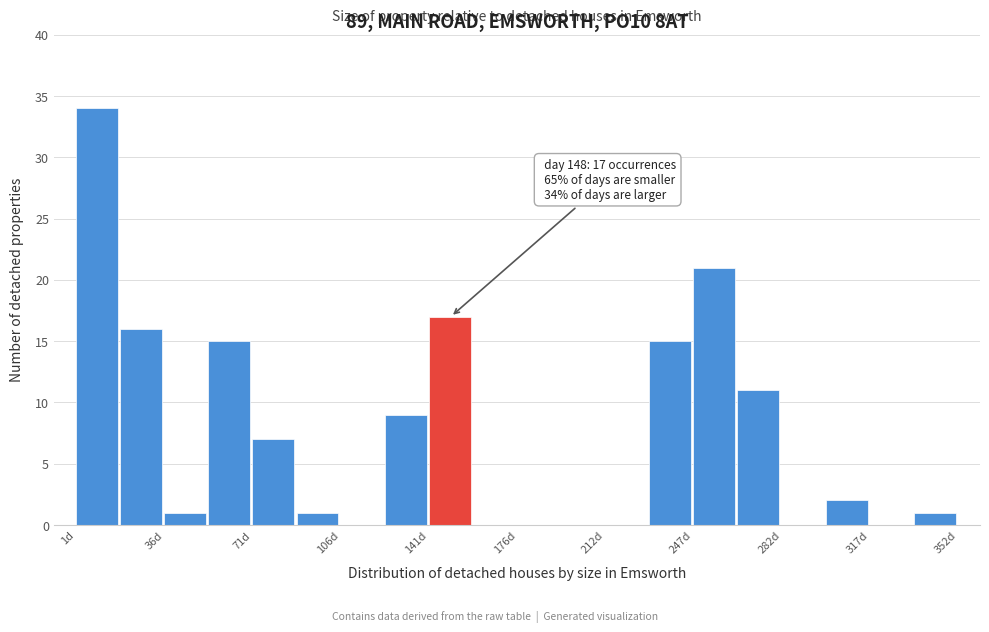

Read against the x-axis, roughly where is the centre of the tallest bar?

10